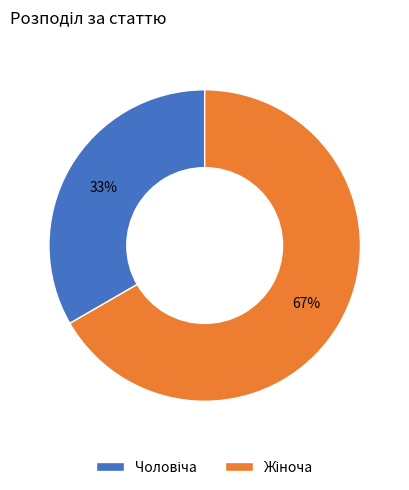

Is there a majority slice in this chart?

Yes